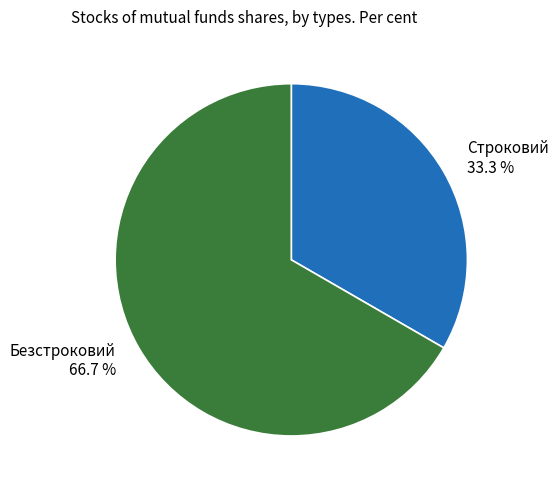

To the nearest percent, what portion does Строковий represent?

33%